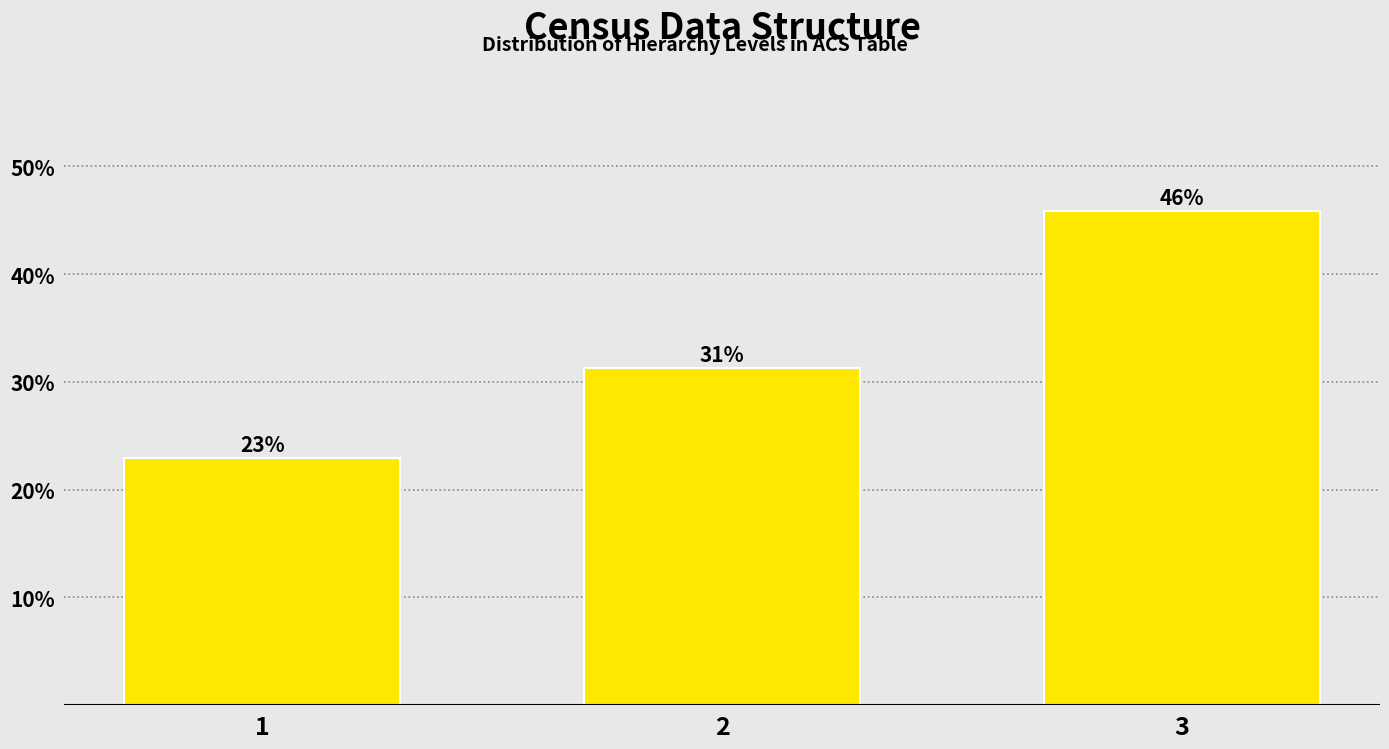

What is the average value?

33.3